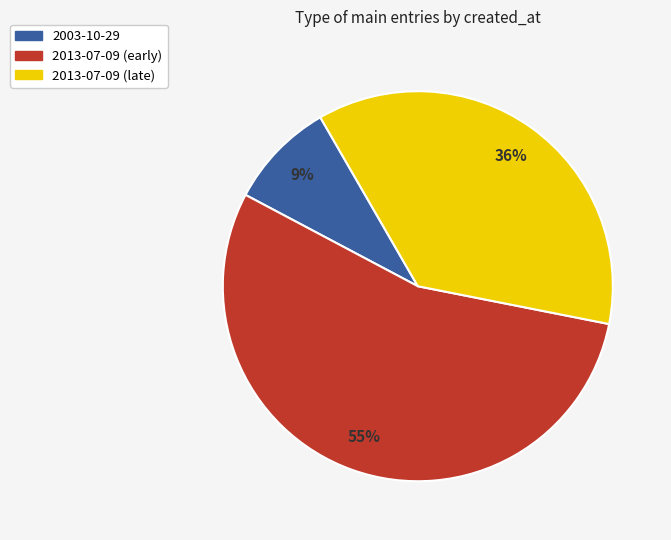

To the nearest percent, what is the difference between the largest and smallest slice percentages?

46%